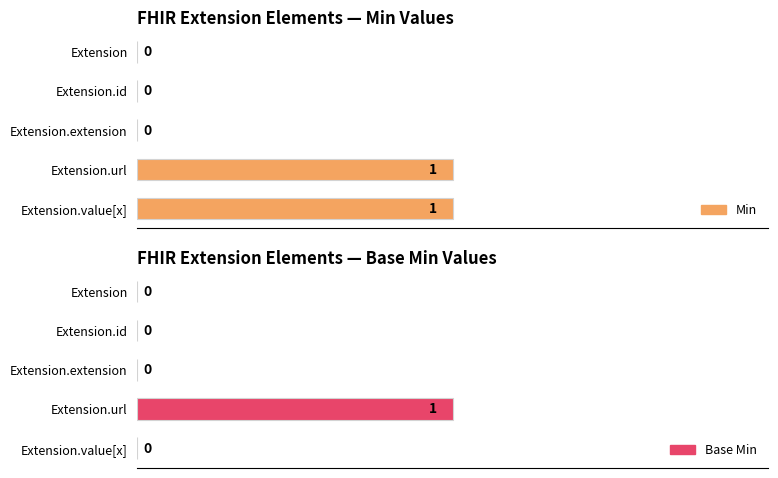

What position from the right is Extension.value[x]?

1